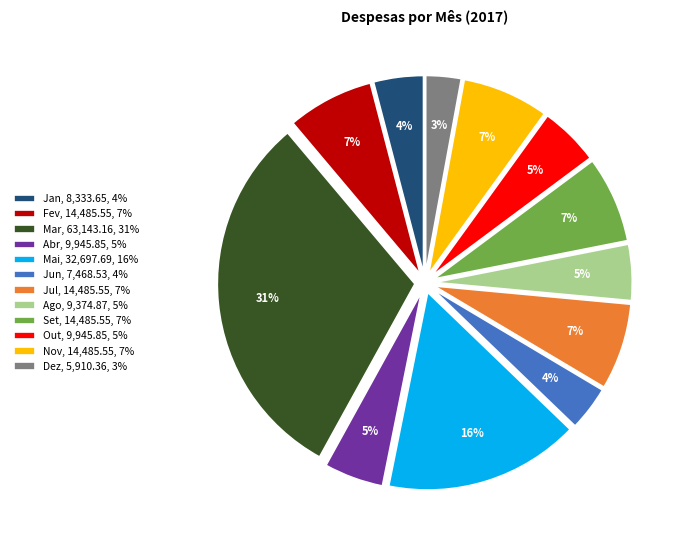

To the nearest percent, what percentage of the pie is Jan, 8,333.65, 4%?

4%